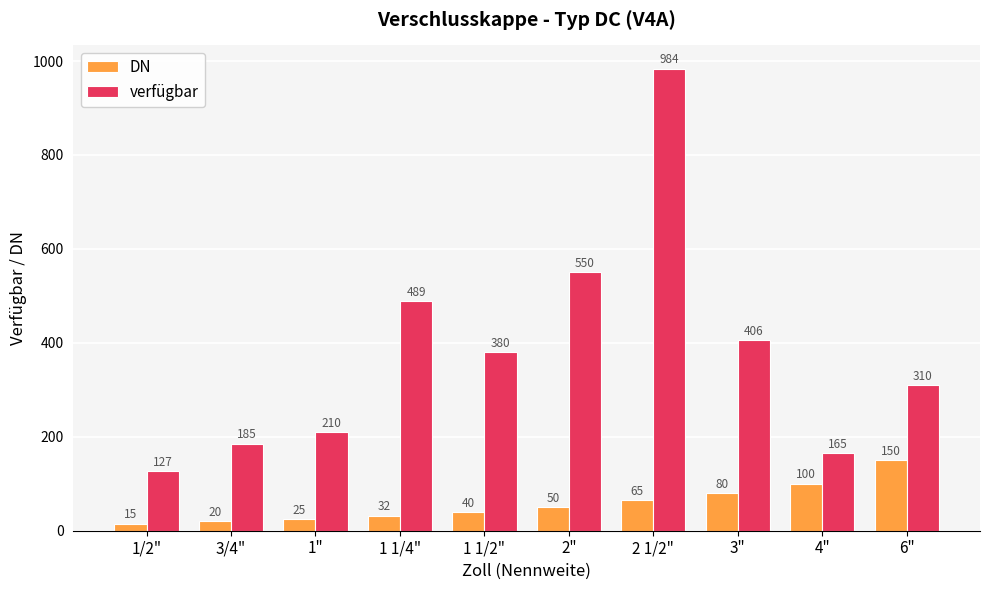

What is the label of the 5th bar from the right?

2"